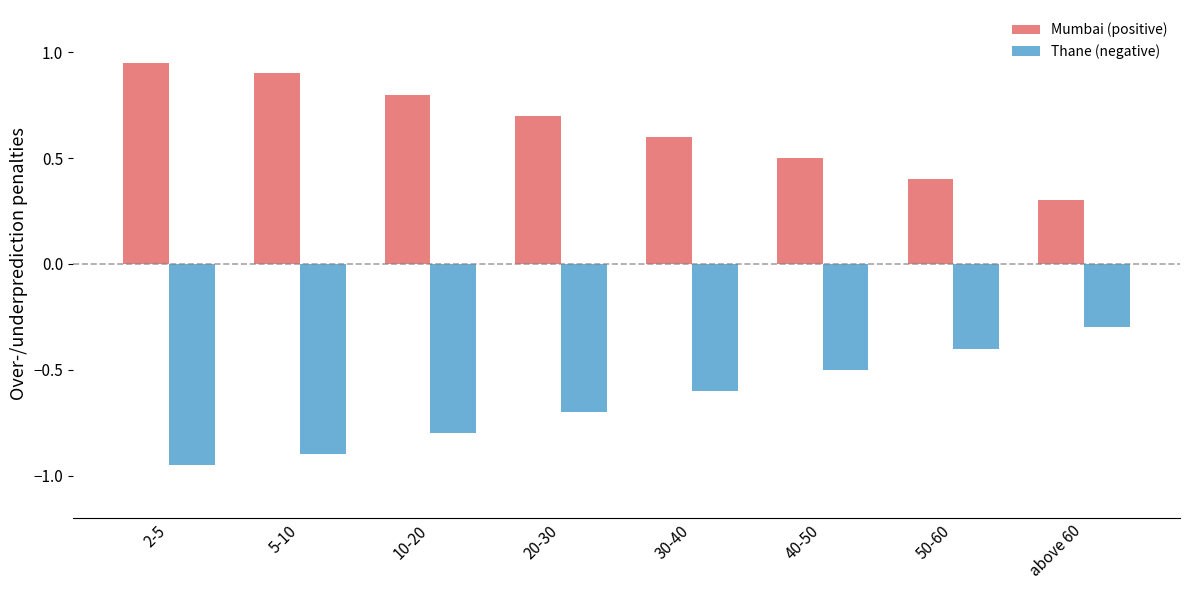

What is the difference between the highest and lowest values at 20-30?

1.4